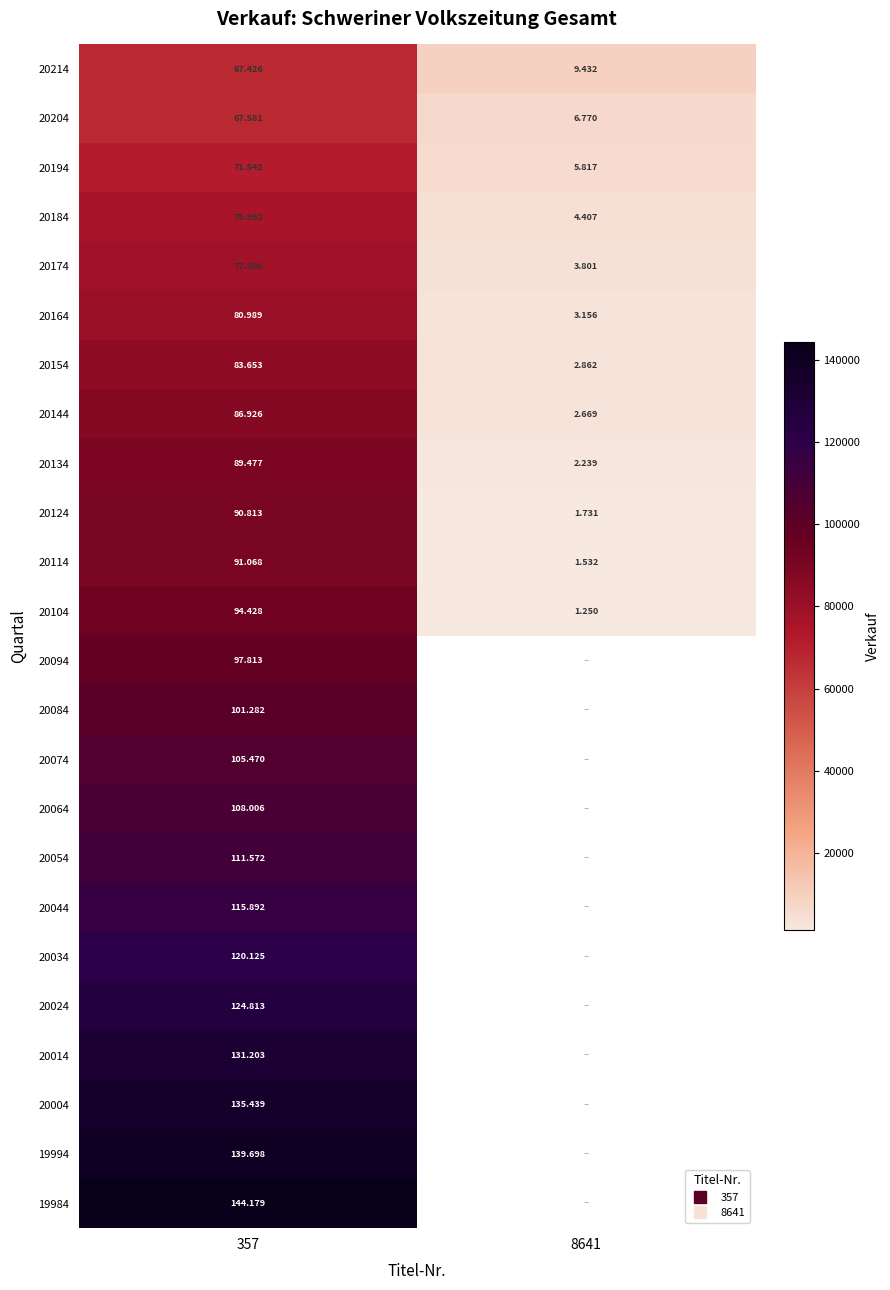

What is the smallest value displayed?

1250.0